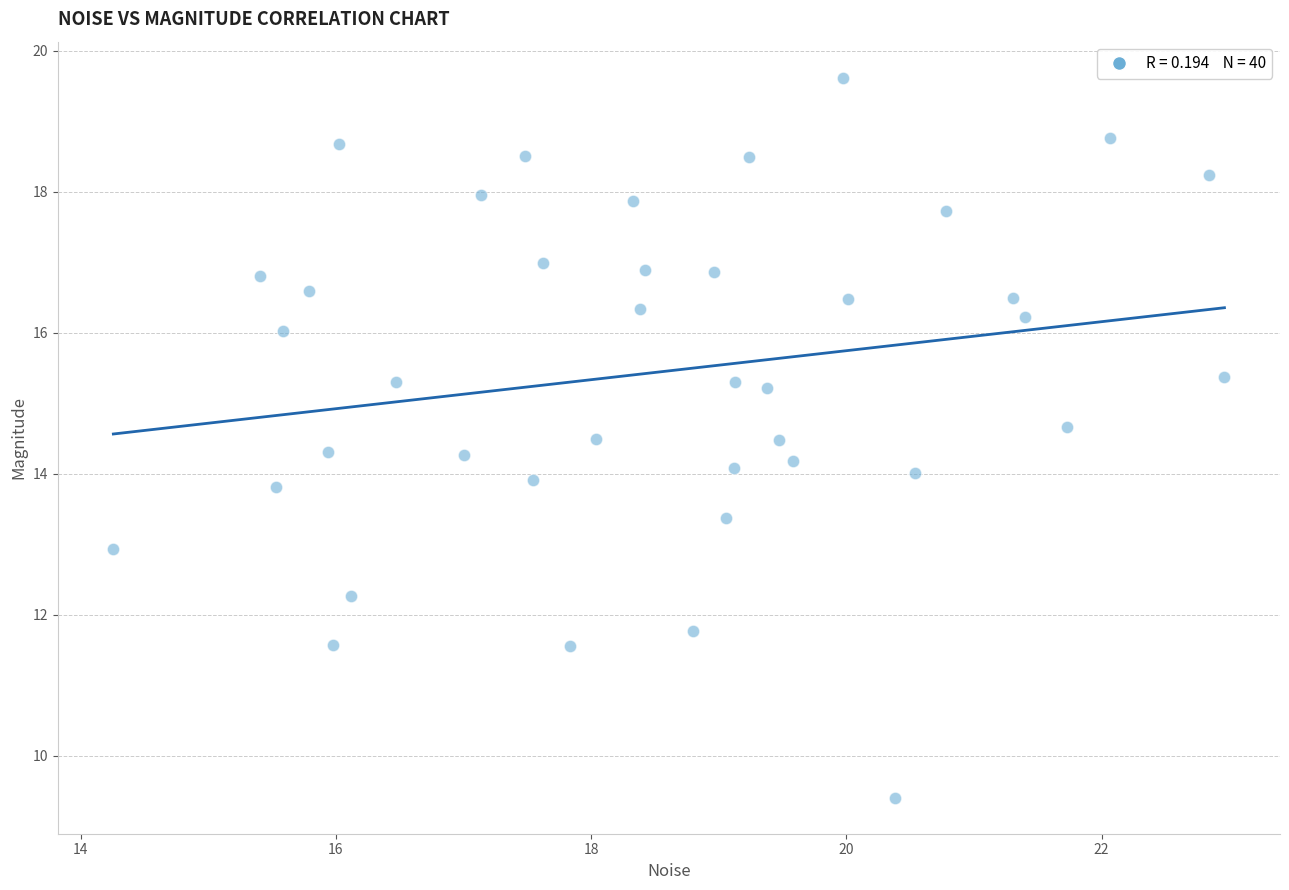

What is the range of Y values (max minus min)?

10.2